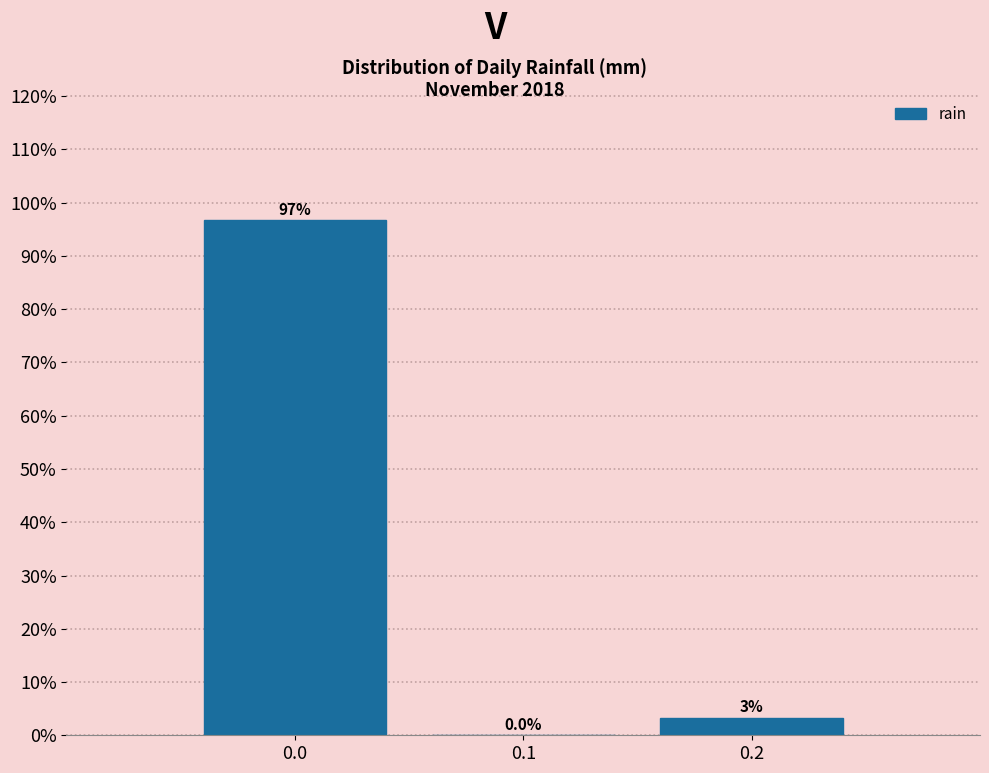

The chart shows a value of 0.0 at 0.1. True or false?

True